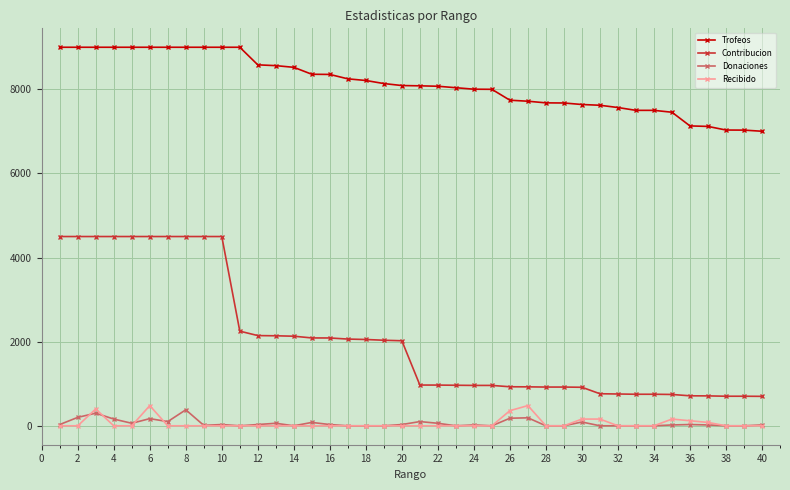

Which series has the widest spread of values?

Contribucion